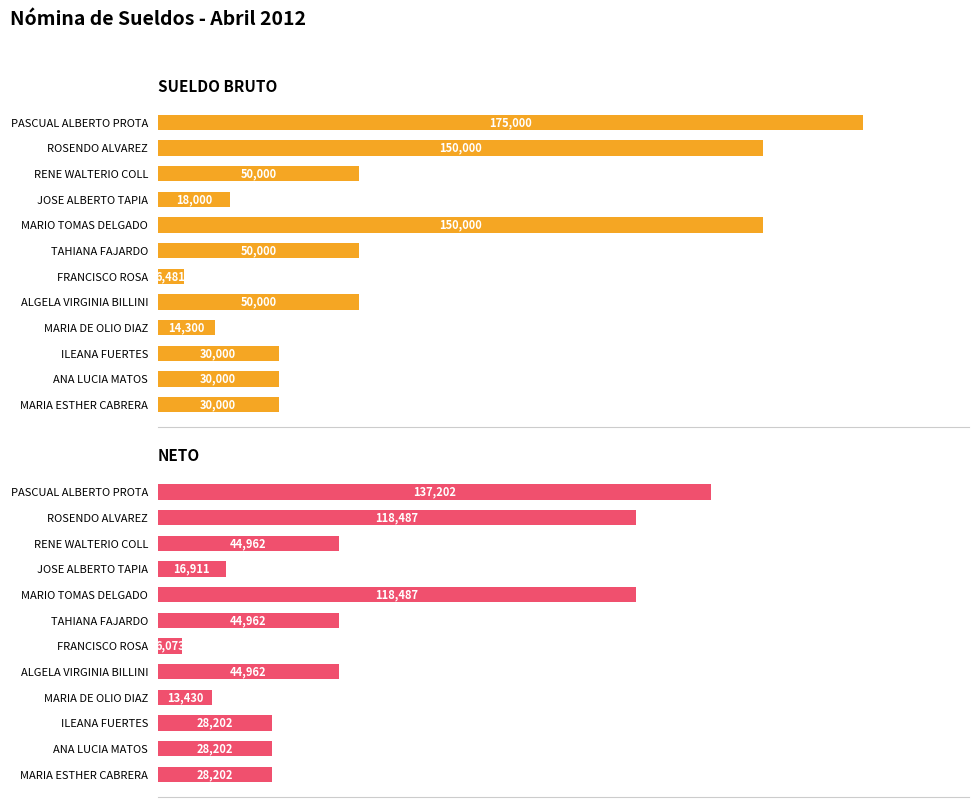

Reading left to right, extract all data points from this chart.

SUELDO BRUTO: 175000.0	150000.0	50000.0	18000.0	150000.0	50000.0	6481.0	50000.0	14300.0	30000.0	30000.0	30000.0
NETO: 137201.7	118487.4	44962.3	16911.2	118487.4	44962.3	6073.0	44962.3	13429.9	28202.0	28202.0	28202.0